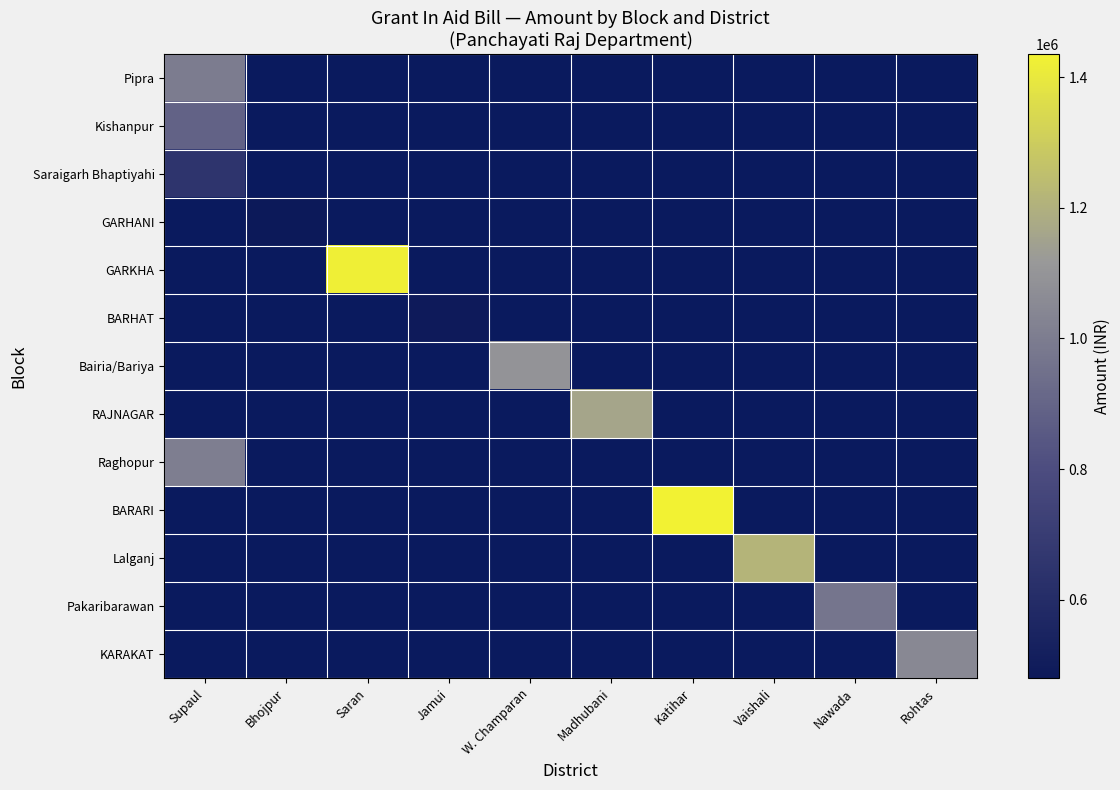

What is the total value across all series at Saran?

1423383